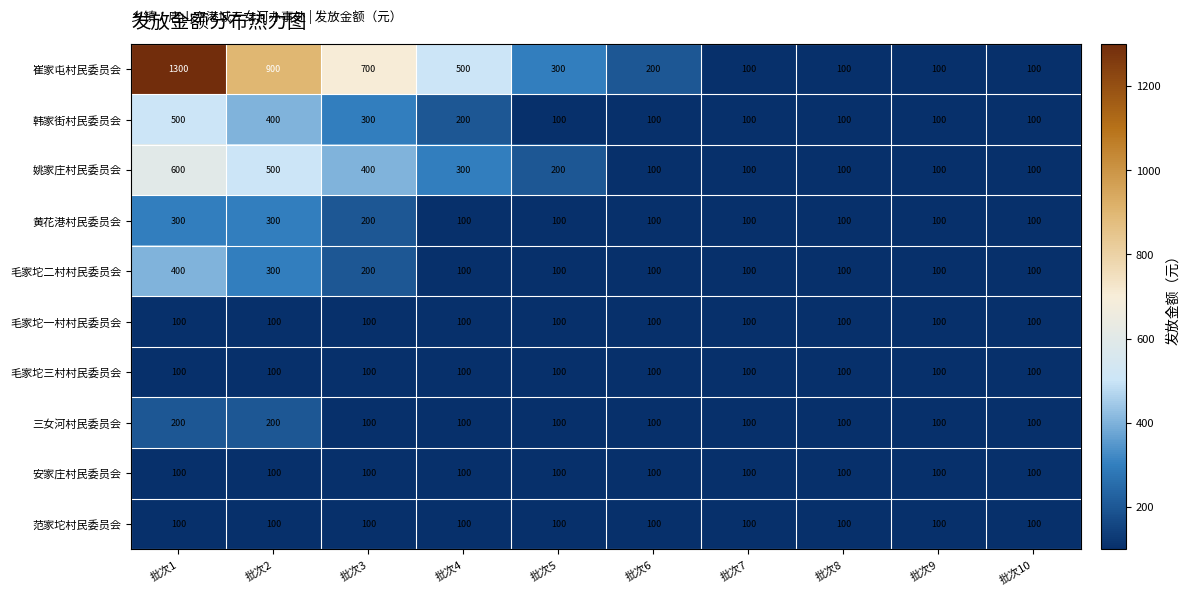

What is the approximate value of 崔家屯村民委员会 at 批次10?

100